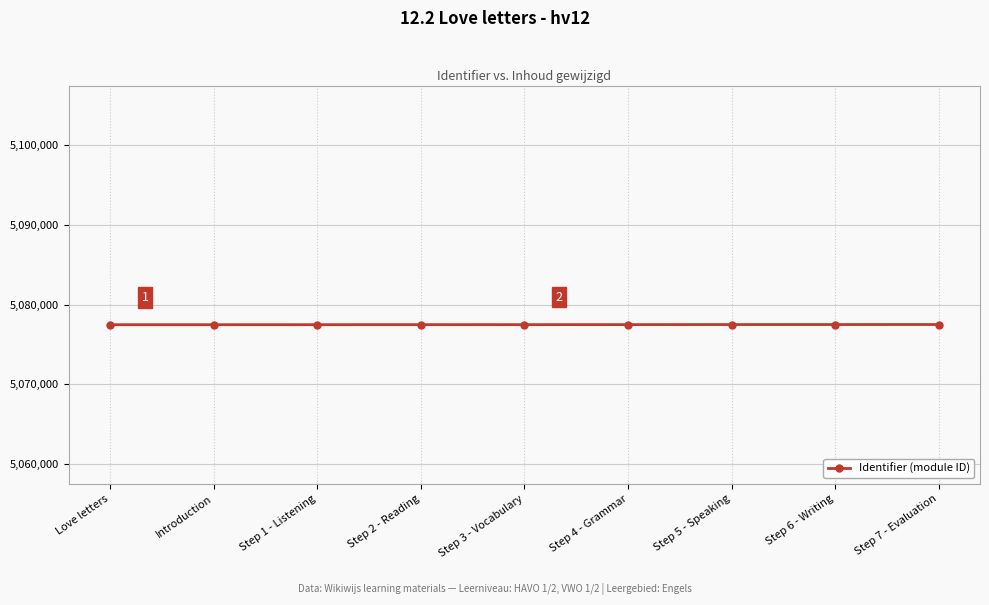

What is the sum of all values?

45697510